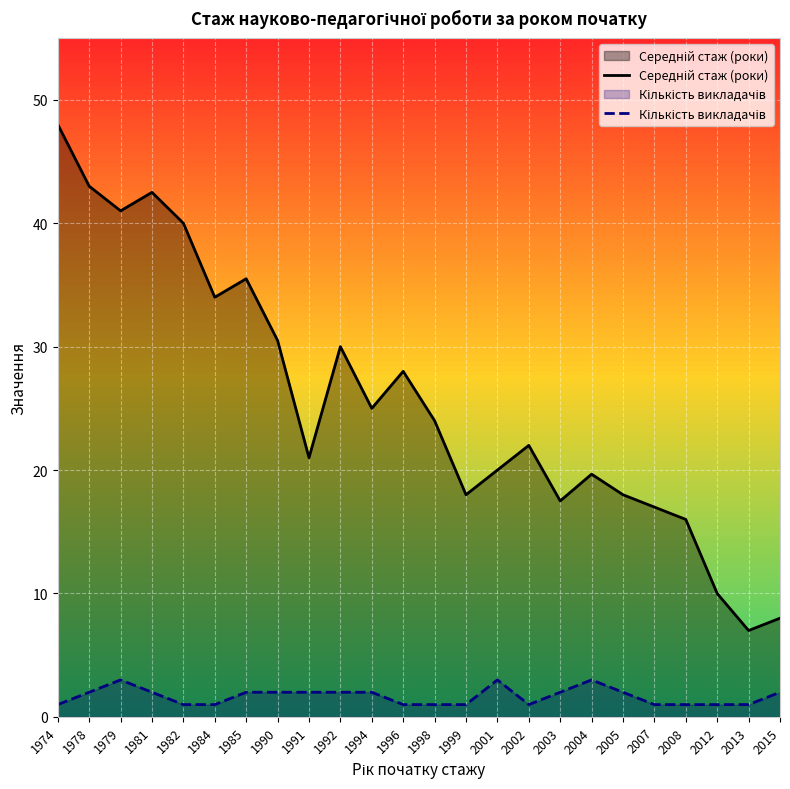

True or false: Середній стаж (роки) and Кількість викладачів intersect in this chart.

False